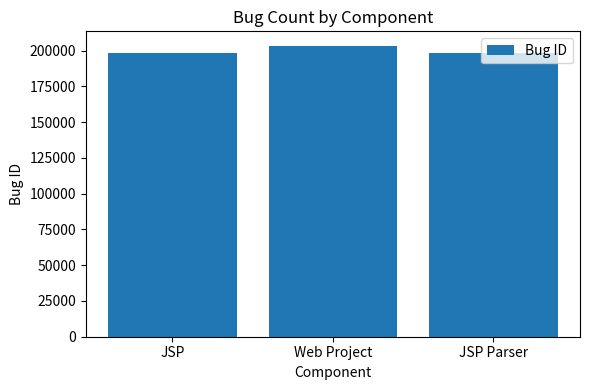

Where is the data nearest to the value 200829?

JSP Parser